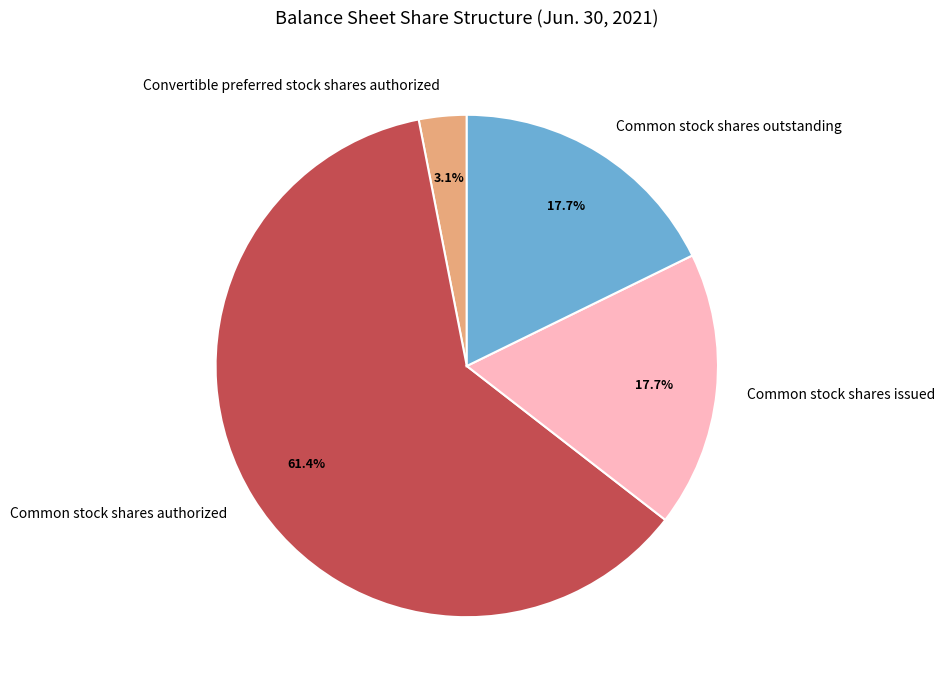

Which category accounts for the majority?

Common stock shares authorized